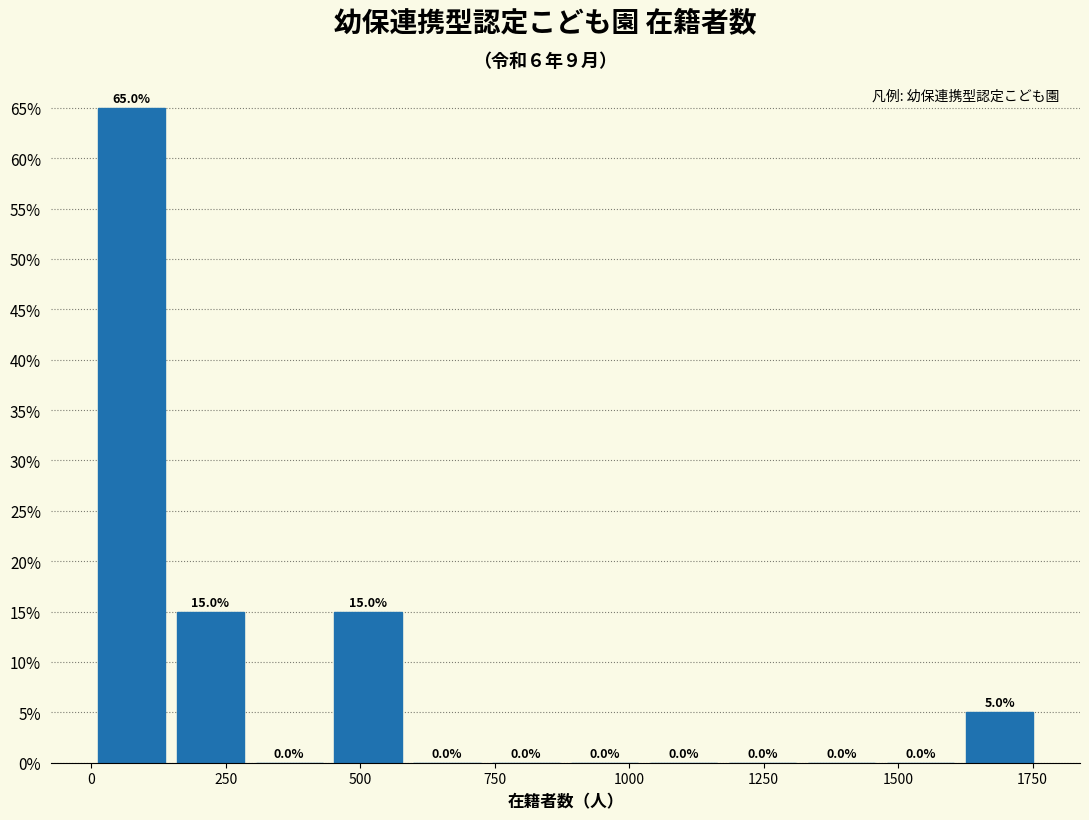

Read against the x-axis, roughly where is the centre of the tallest bar?

50